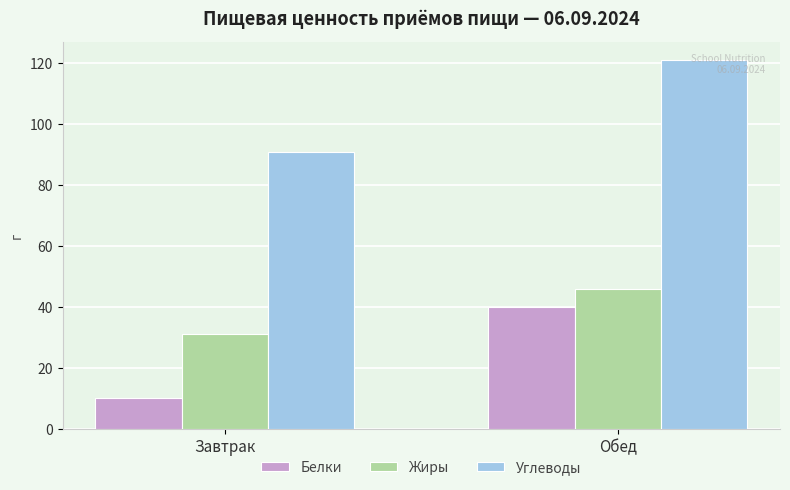

True or false: Углеводы has a value of 52.2 at Завтрак.

False